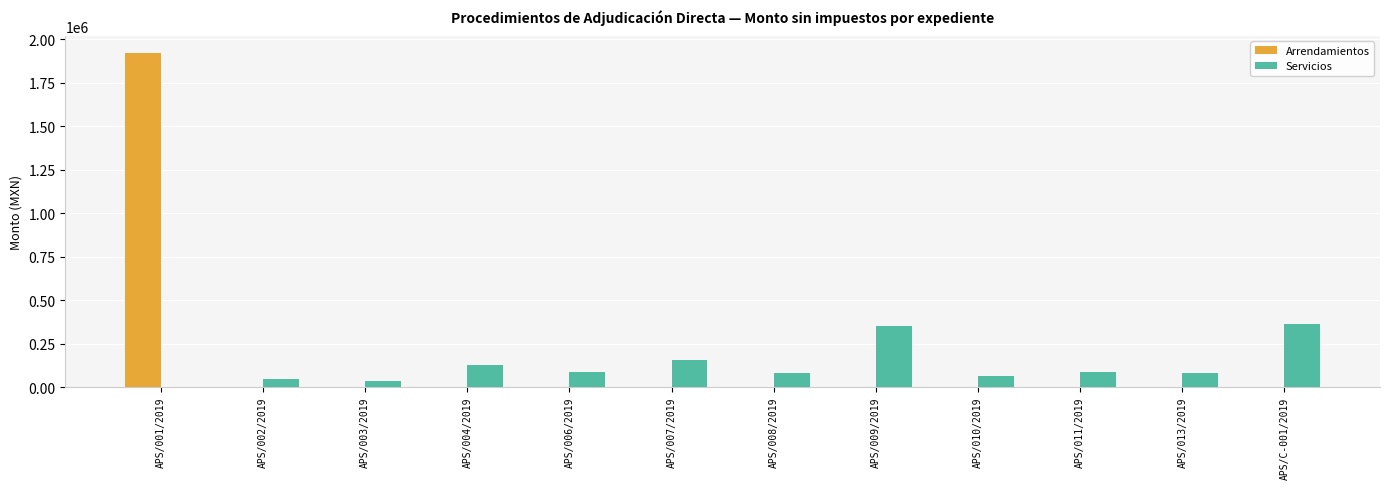

The value of Servicios at APS/010/2019 is 62069.0. True or false?

True